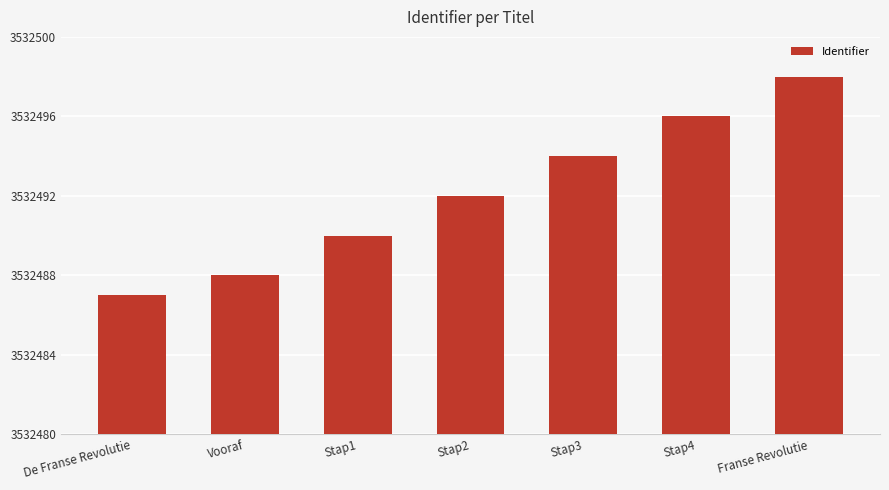

Count the number of data series in this chart.

1